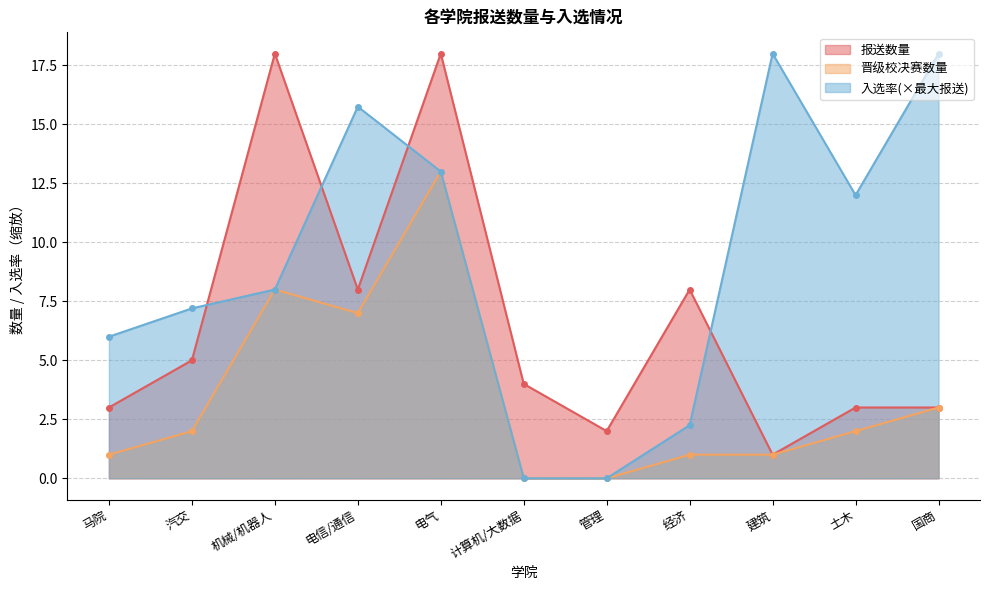

What is the difference between the 晋级校决赛数量 values at 建筑 and 国商?

2.0